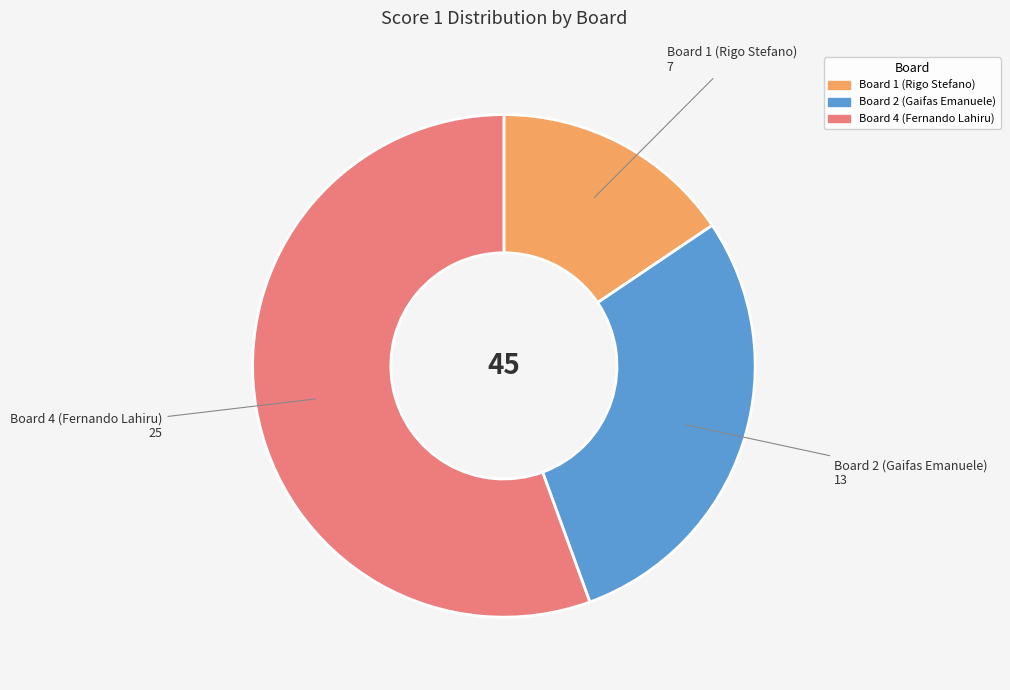

Combined, do Board 1 (Rigo Stefano) and Board 2 (Gaifas Emanuele) account for over 50%?

No